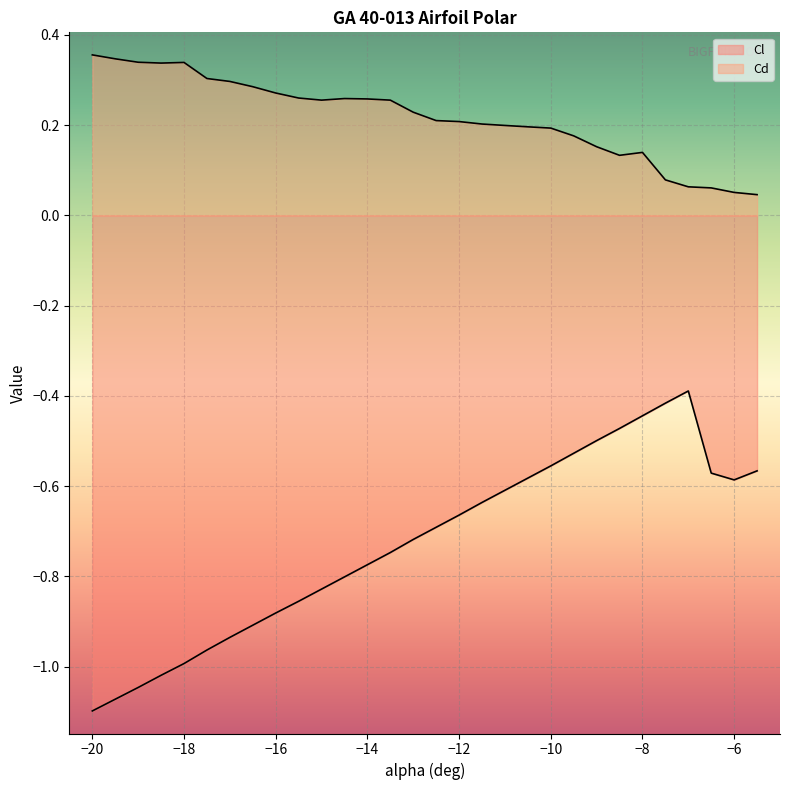

Which category has the highest value across all series?

-20